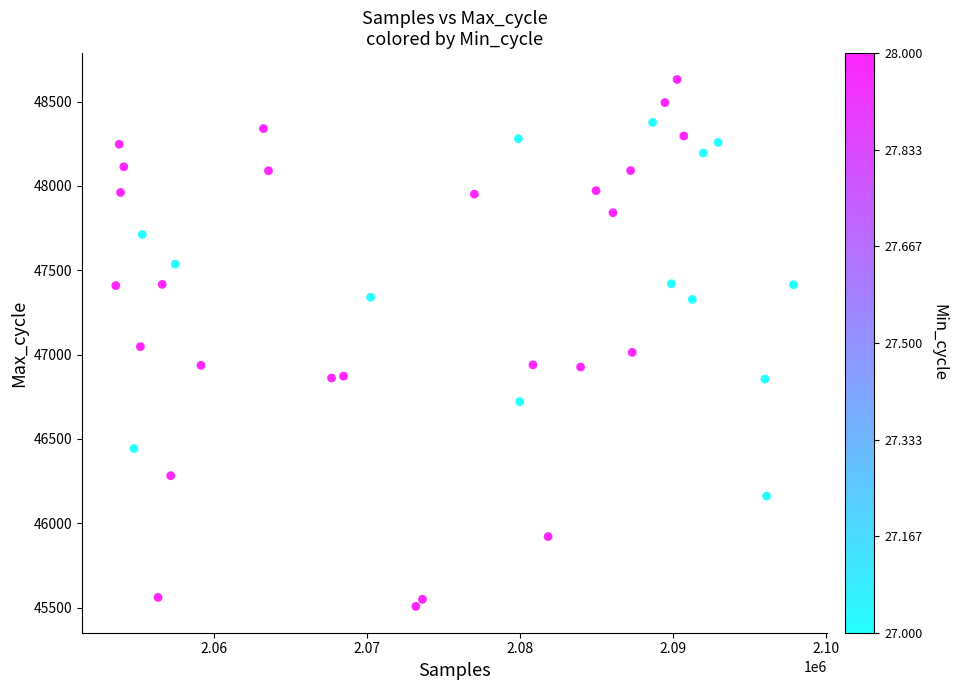

What is the range of Y values (max minus min)?

3124